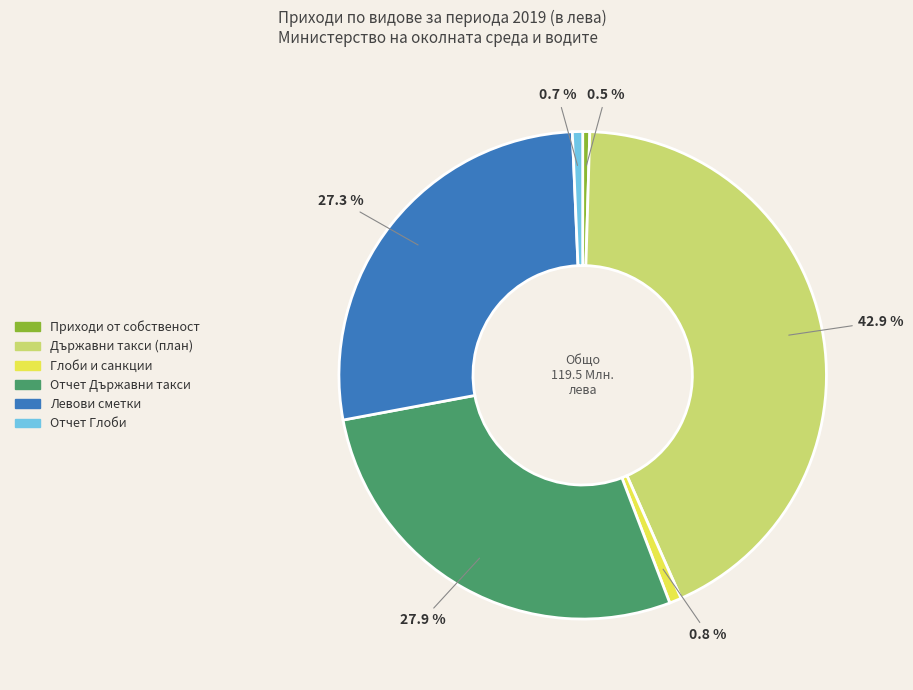

To the nearest percent, what is the difference between the largest and smallest slice percentages?

42%